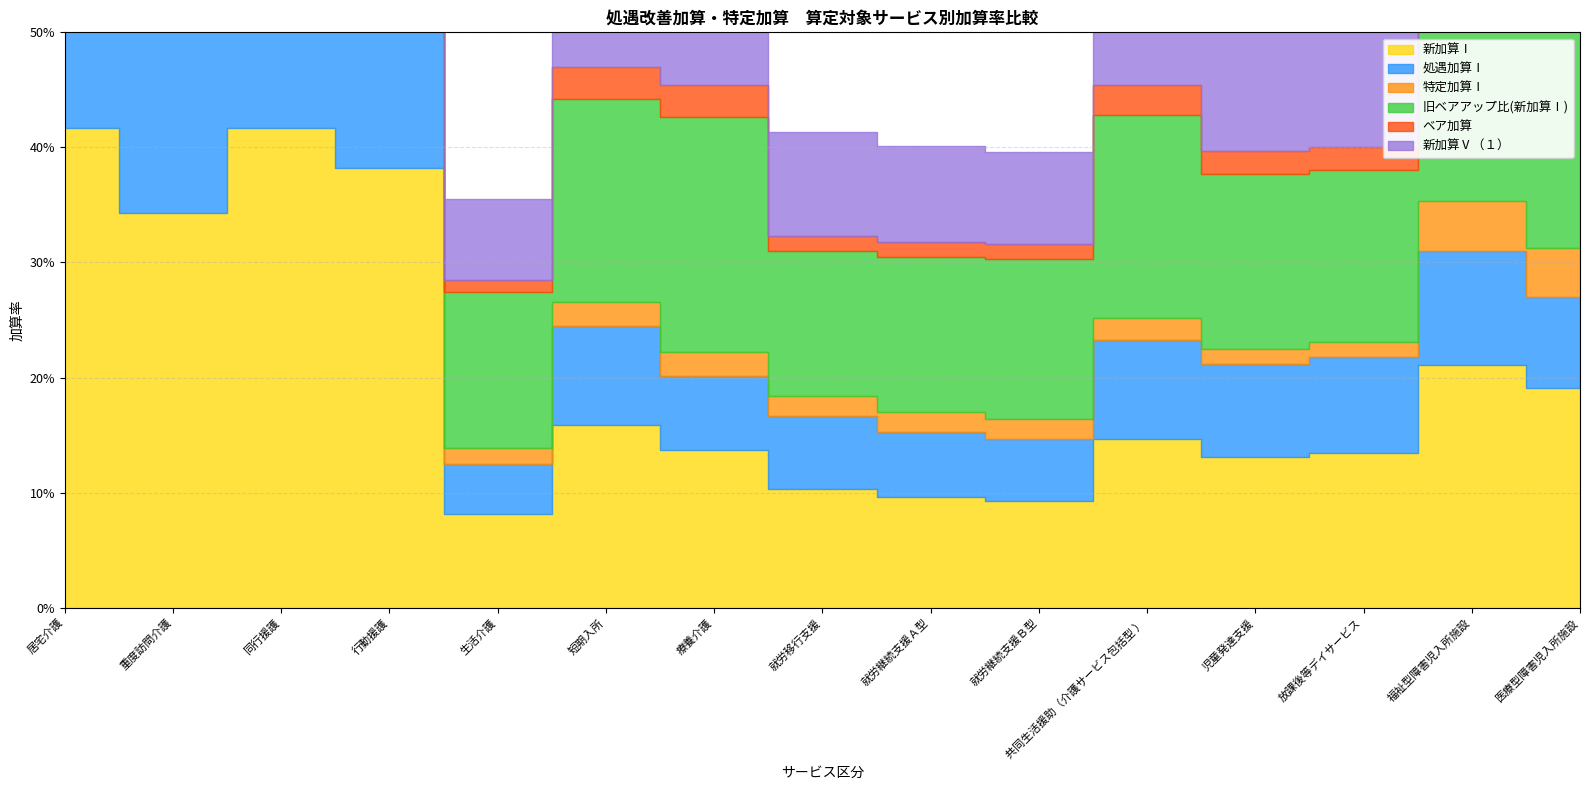

How many 新加算Ⅰ values are between 0 and 1?

15